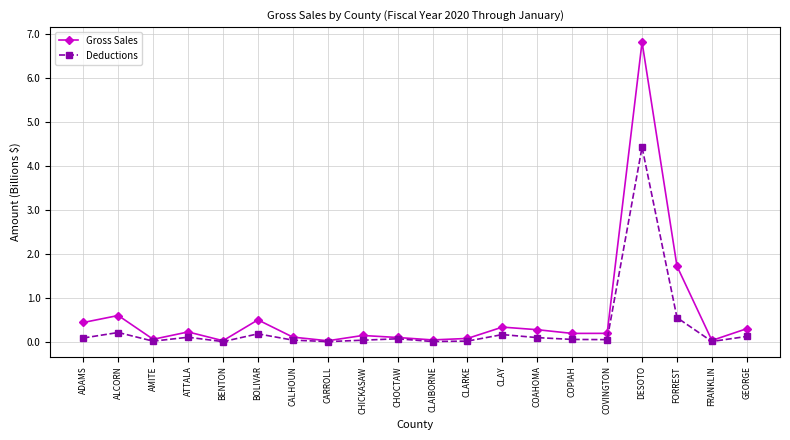

Which label corresponds to the largest value in the chart?

DESOTO